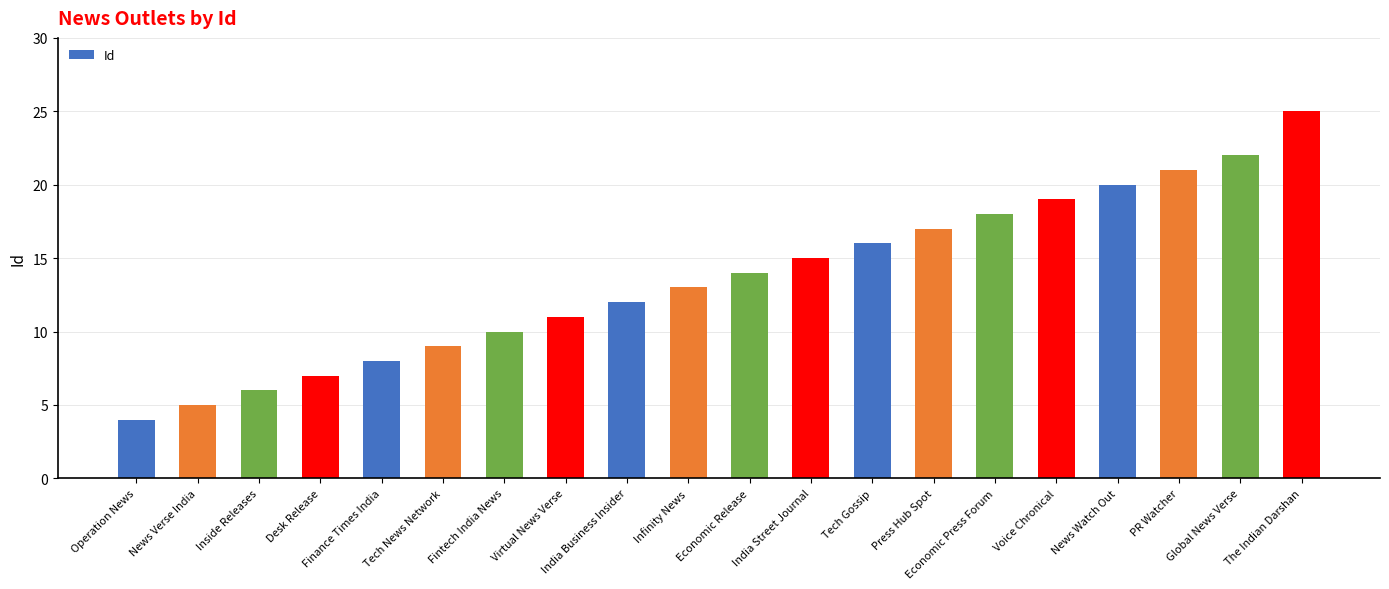

Reading left to right, transcribe all the data shown in this chart.

Operation News=4	News Verse India=5	Inside Releases=6	Desk Release=7	Finance Times India=8	Tech News Network=9	Fintech India News=10	Virtual News Verse=11	India Business Insider=12	Infinity News=13	Economic Release=14	India Street Journal=15	Tech Gossip=16	Press Hub Spot=17	Economic Press Forum=18	Voice Chronical=19	News Watch Out=20	PR Watcher=21	Global News Verse=22	The Indian Darshan=25